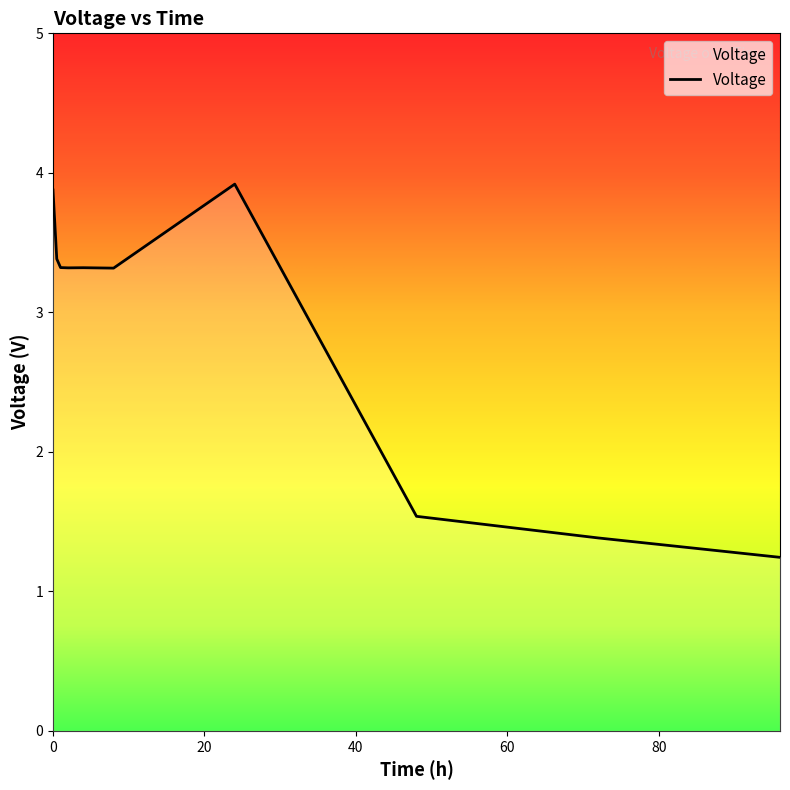

How many lines are shown in the chart?

1